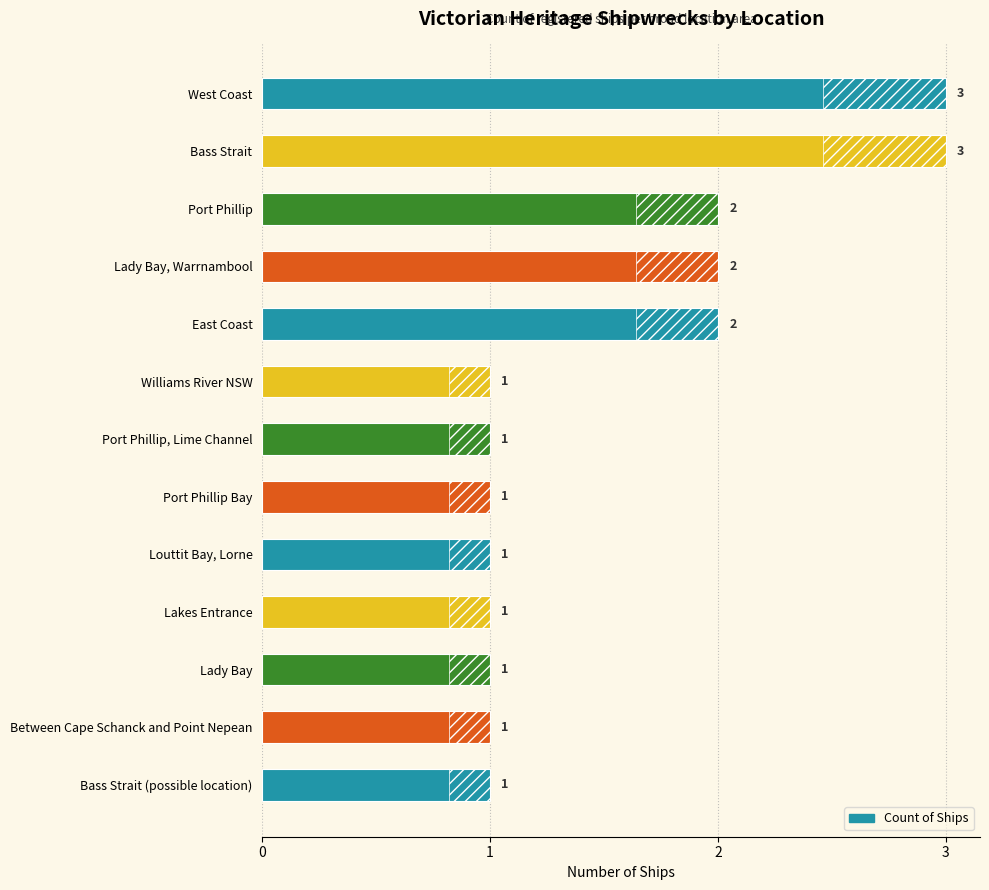

What is the value of the 12th bar from the left?

1